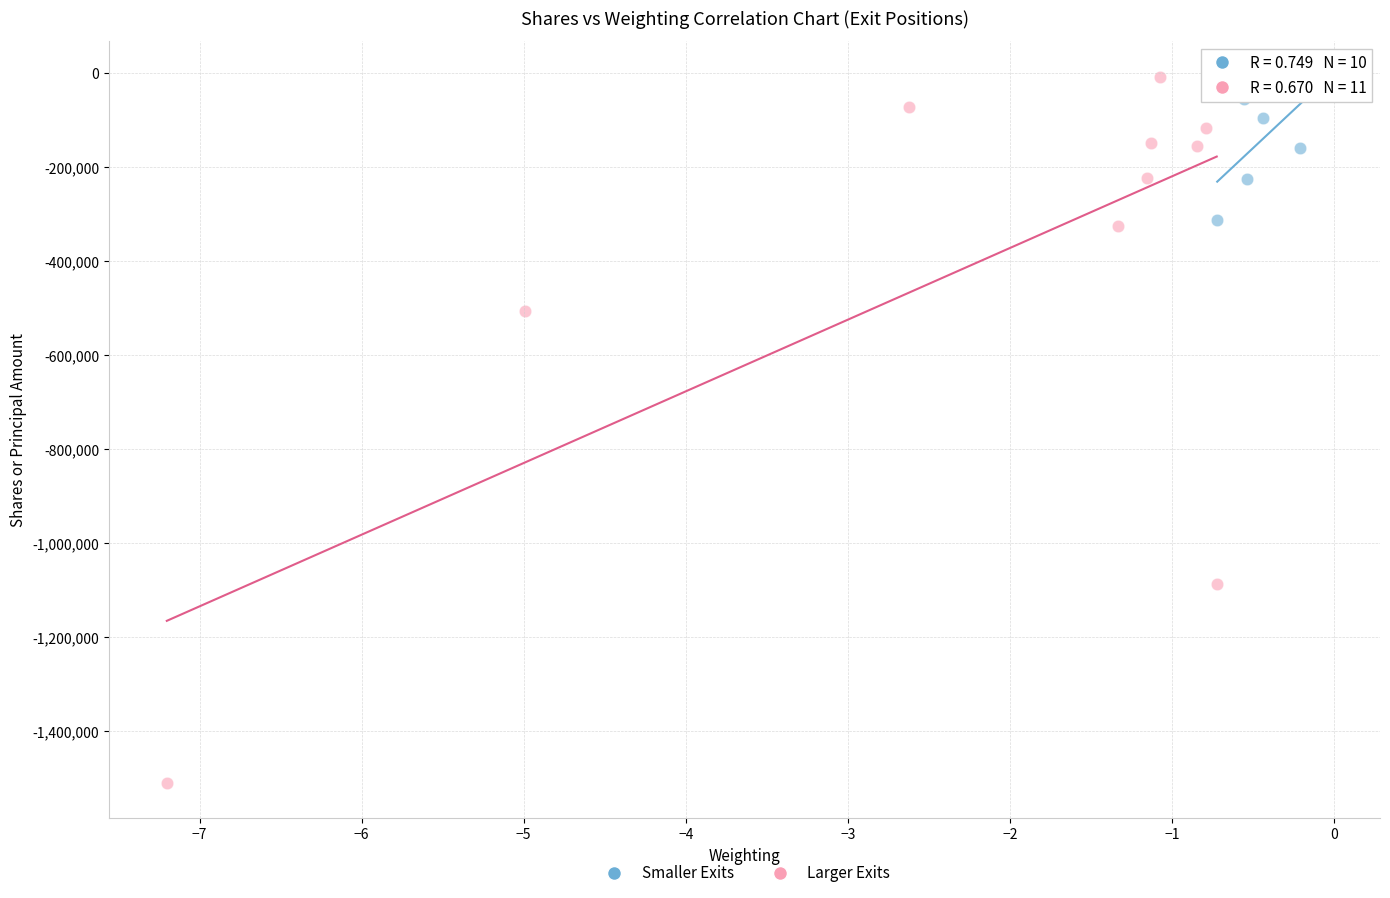

Which series has the widest spread of Y values?

Larger Exits